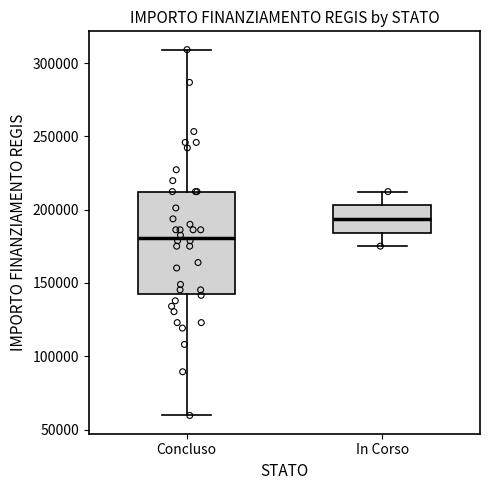

Which box's median line is the lowest?

Concluso